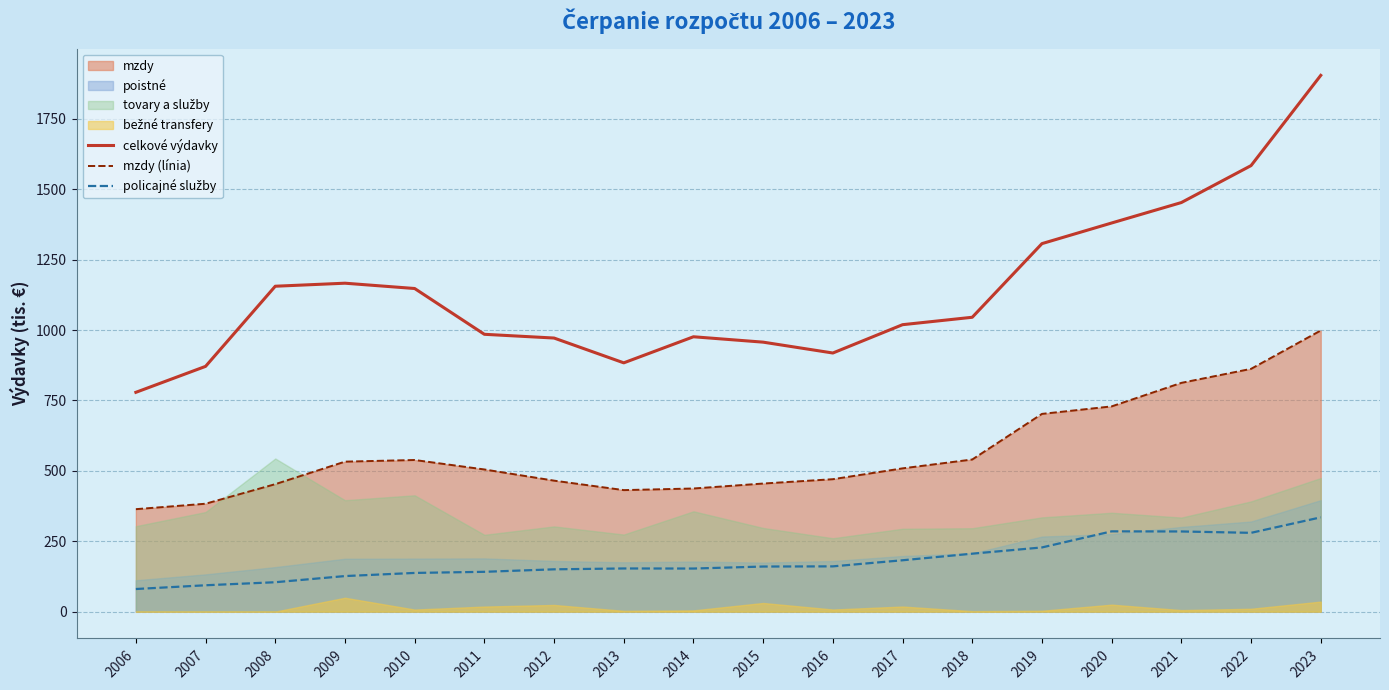

The value of celkové výdavky at 2007 is 427.3. True or false?

False